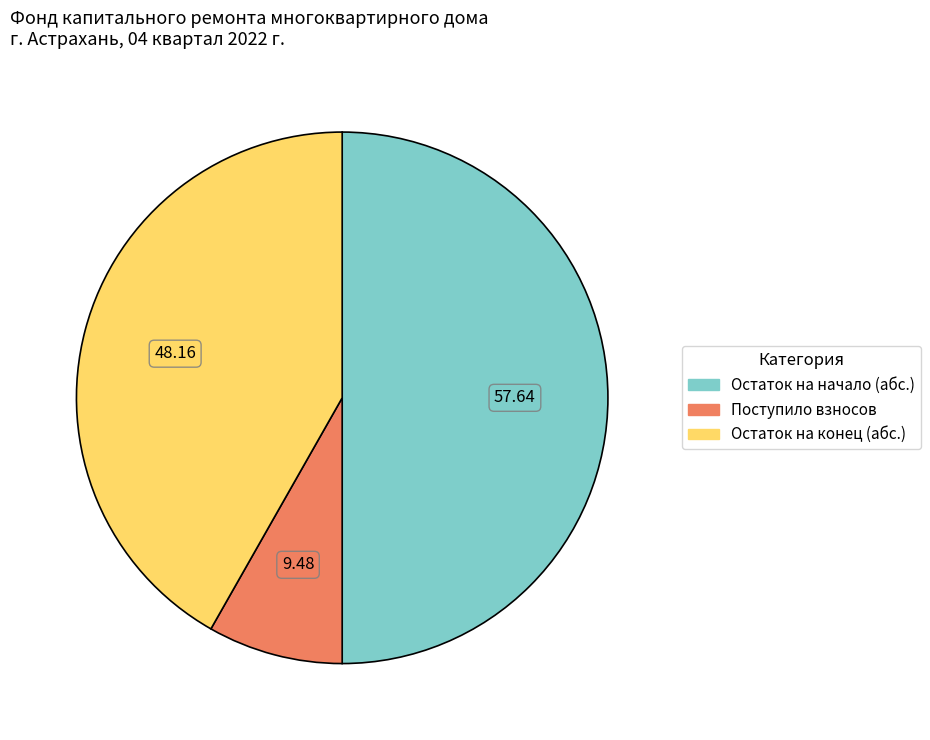

Does any single category account for the majority?

Yes